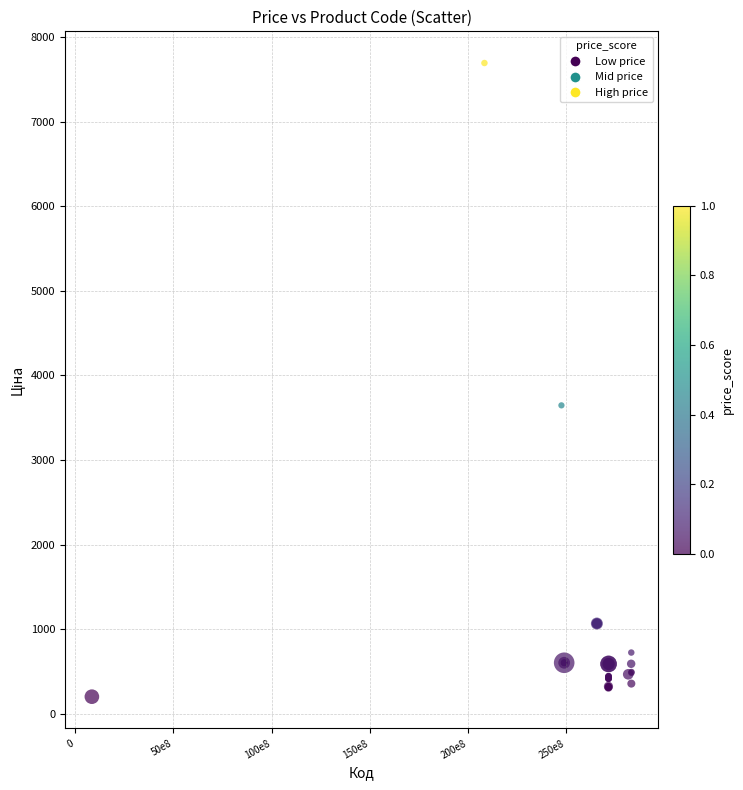

What Y value in the scatter plot is closest to 3947?

3646.5